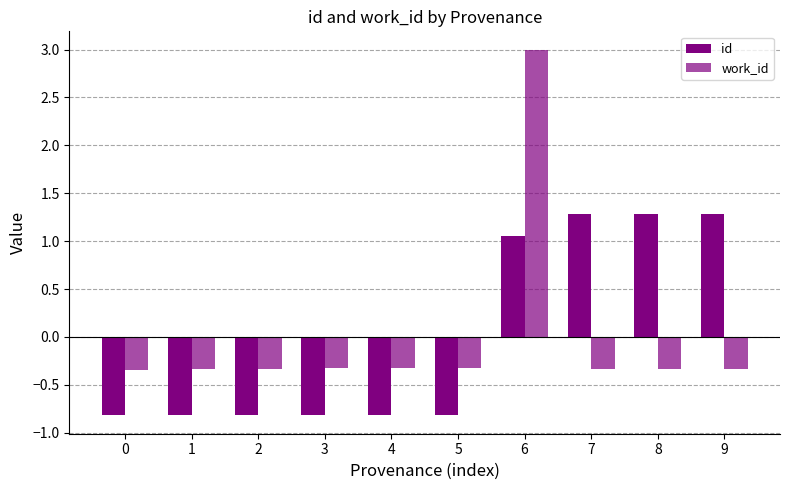

Are the bars horizontal?

No